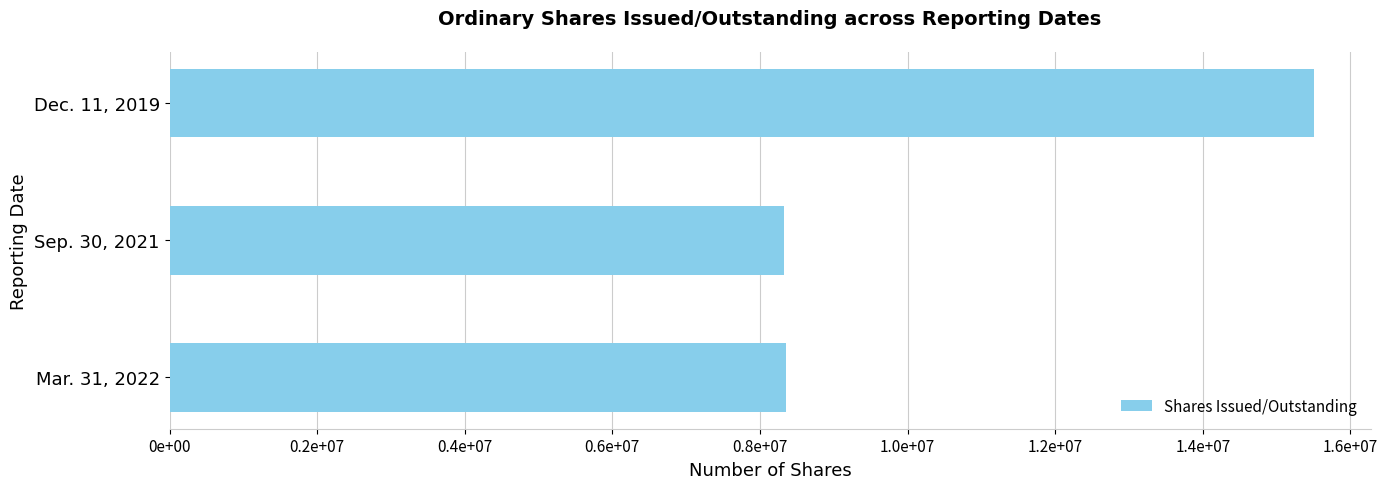

Rank the categories by value from lowest to highest.

Sep. 30, 2021, Mar. 31, 2022, Dec. 11, 2019